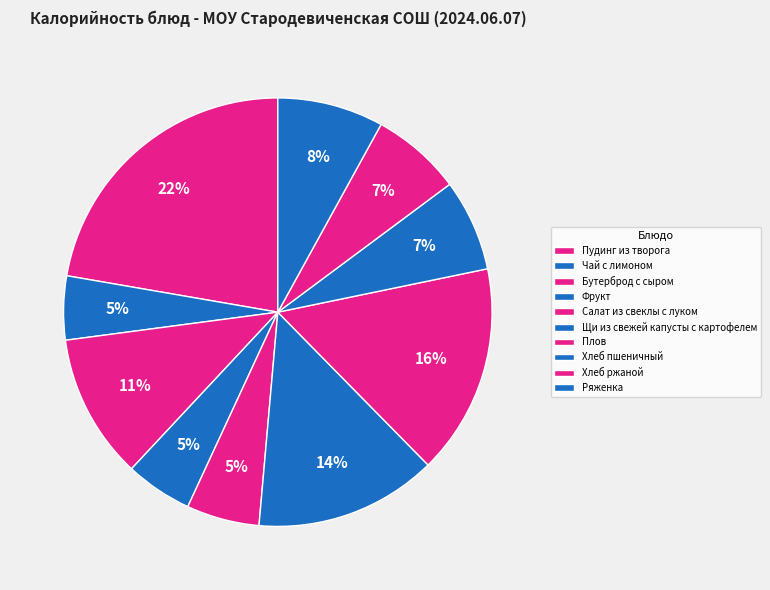

How many segments does this pie chart have?

10